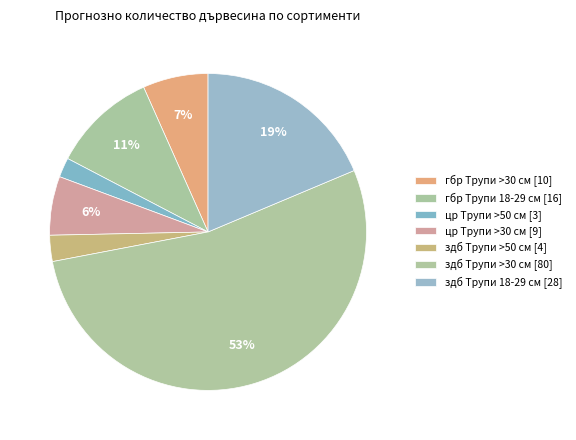

How many segments does this pie chart have?

7